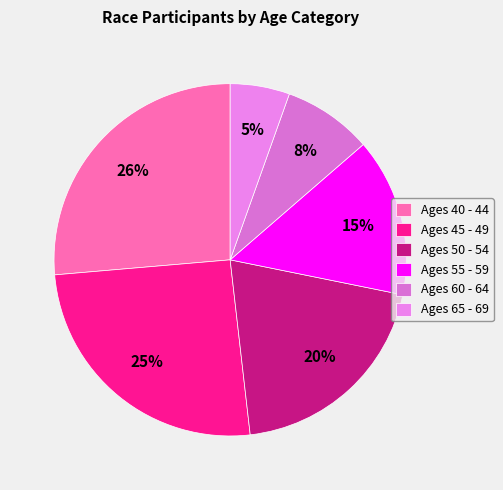

The Ages 45 - 49 slice represents 25% of the pie. True or false?

True